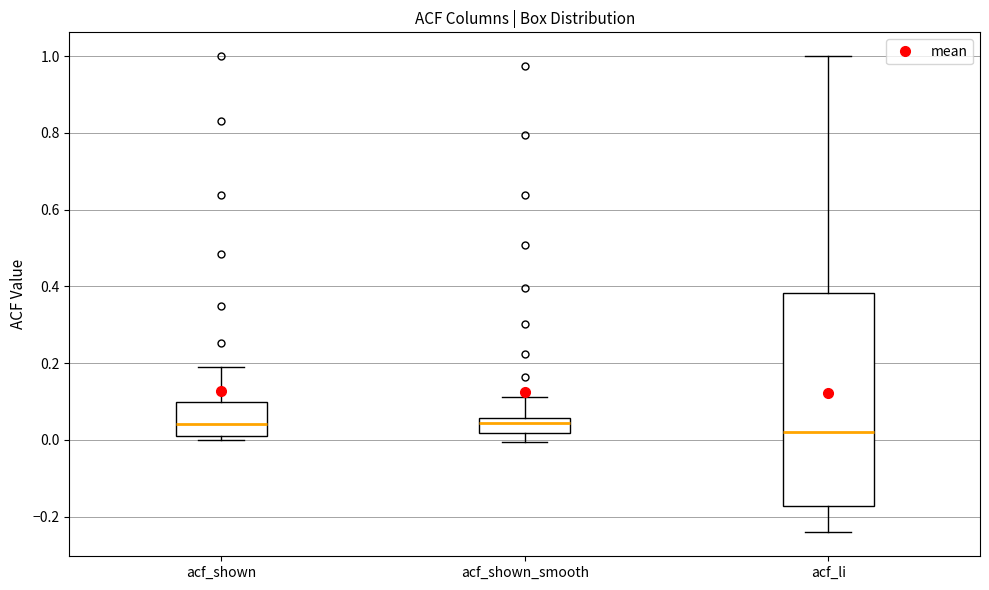

Which box is the tallest, from its lower edge to its upper edge?

acf_li